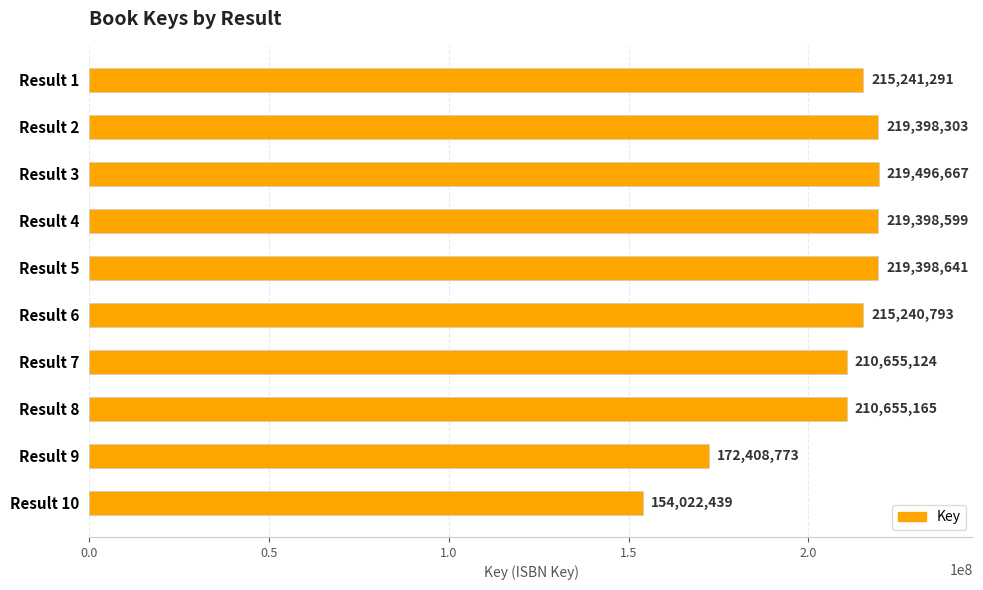

List the labels in order of value, smallest first.

Result 10, Result 9, Result 7, Result 8, Result 6, Result 1, Result 2, Result 4, Result 5, Result 3